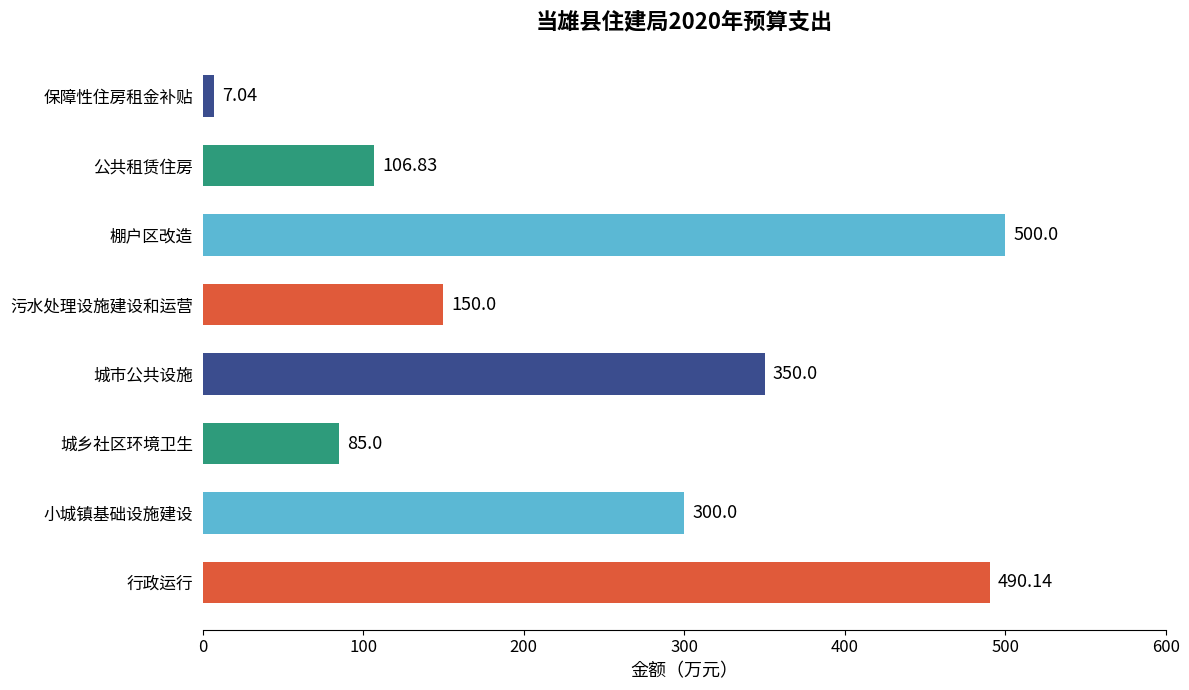

Which category has the highest value across all series?

棚户区改造